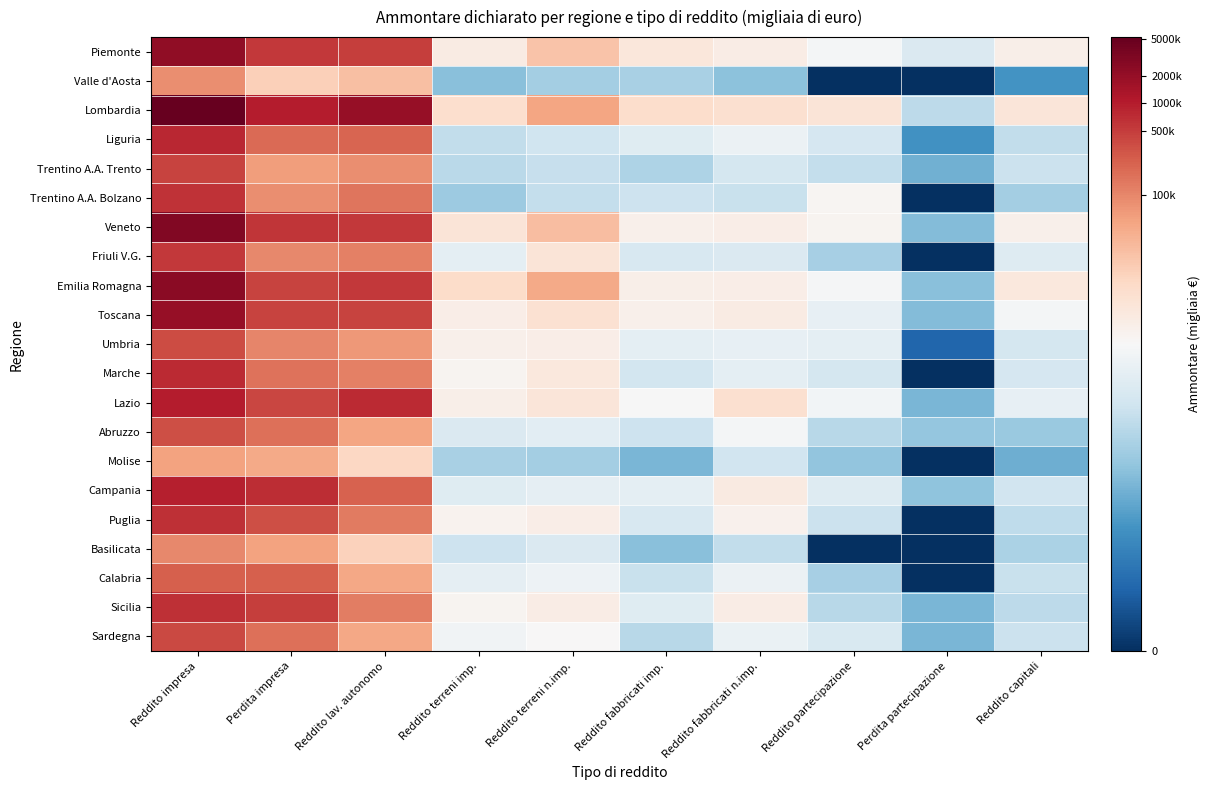

What is the total value across all series at Reddito lav. autonomo?

247.4